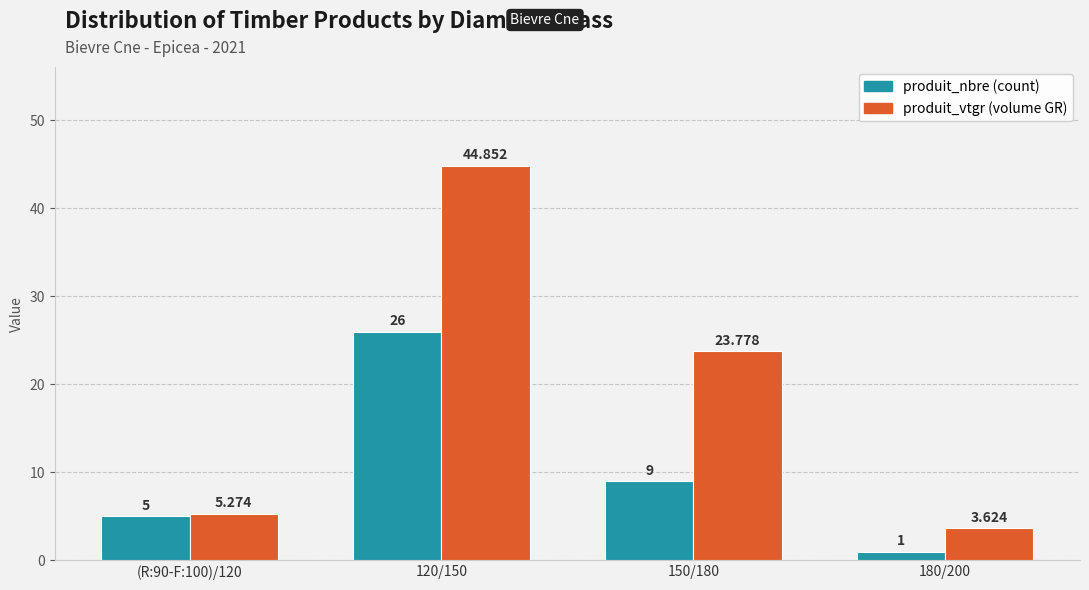

At which category does the chart reach its peak across all series?

120/150